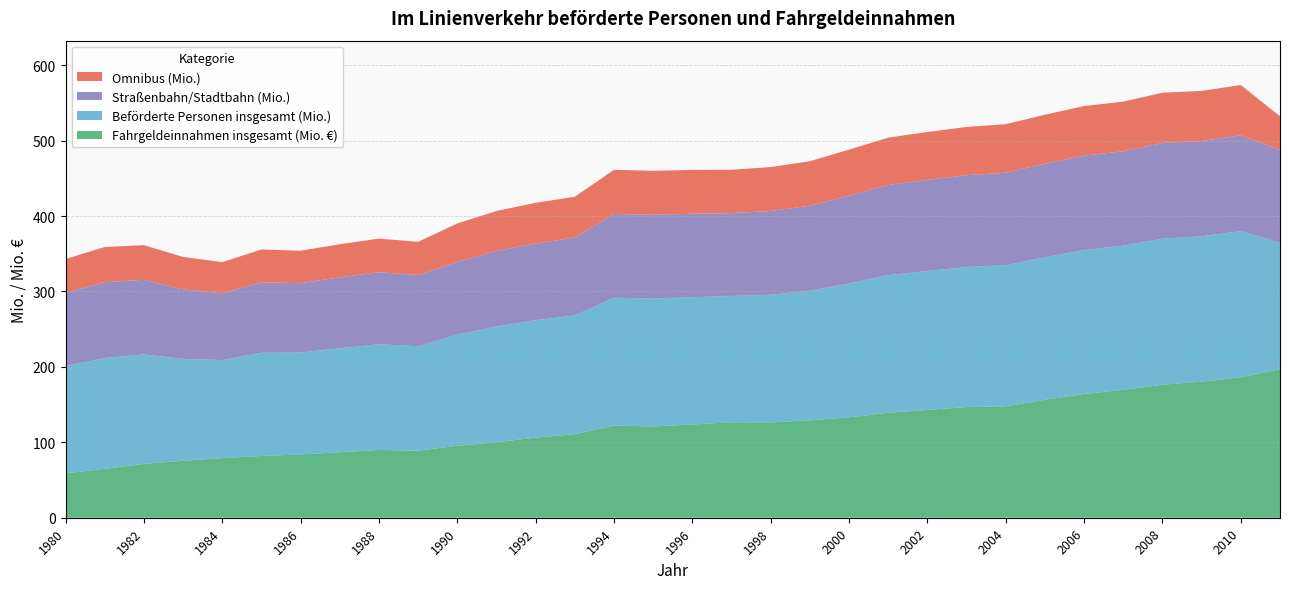

Reading right to left, what are all the values shown in this chart?

Fahrgeldeinnahmen insgesamt (Mio. €): 2011=196.8	2010=186.2	2009=180.4	2008=176.4	2007=169.6	2006=164.1	2005=156.4	2004=147.7	2003=146.8	2002=142.9	2001=139.2	2000=133.1	1999=129.2	1998=126.4	1997=126.7	1996=123.6	1995=121.1	1994=122.2	1993=110.8	1992=106.2	1991=100.2	1990=95.4	1989=88.9	1988=89.9	1987=86.9	1986=83.9	1985=81.9	1984=79.1	1983=75.5	1982=71.4	1981=64.8	1980=58.9
Beförderte Personen insgesamt (Mio.): 2011=167.8	2010=193.8	2009=192.8	2008=193.6	2007=191.1	2006=190.9	2005=189.0	2004=187.1	2003=185.7	2002=184.3	2001=182.4	2000=177.5	1999=171.8	1998=169.3	1997=167.4	1996=168.8	1995=169.5	1994=169.6	1993=157.4	1992=155.7	1991=153.3	1990=147.4	1989=138.5	1988=140.1	1987=137.9	1986=135.1	1985=136.9	1984=129.9	1983=135.2	1982=145.0	1981=147.1	1980=142.1
Straßenbahn/Stadtbahn (Mio.): 2011=123.1	2010=127.1	2009=126.4	2008=127.0	2007=125.3	2006=125.2	2005=124.0	2004=122.7	2003=121.8	2002=120.9	2001=119.7	2000=116.4	1999=112.7	1998=111.1	1997=109.8	1996=110.7	1995=111.2	1994=111.0	1993=103.2	1992=101.8	1991=100.3	1990=96.4	1989=94.4	1988=95.5	1987=94.0	1986=92.1	1985=93.4	1984=88.6	1983=92.2	1982=99.1	1981=100.5	1980=97.1
Omnibus (Mio.): 2011=44.7	2010=66.7	2009=66.4	2008=66.6	2007=65.8	2006=65.7	2005=65.0	2004=64.4	2003=63.9	2002=63.4	2001=62.7	2000=61.1	1999=59.1	1998=58.2	1997=57.6	1996=58.1	1995=58.3	1994=58.6	1993=54.2	1992=53.9	1991=53.0	1990=51.0	1989=44.1	1988=44.6	1987=43.9	1986=43.0	1985=43.5	1984=41.3	1983=43.0	1982=45.9	1981=46.6	1980=45.0